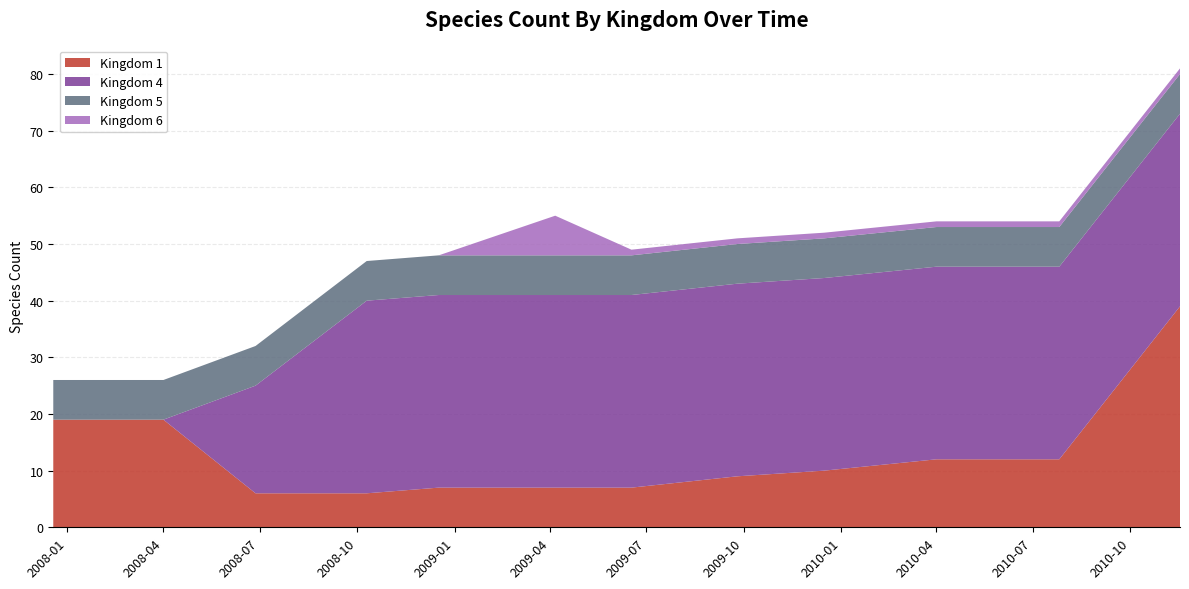

Reading left to right, what are all the values shown in this chart?

Kingdom 1: 19	19	6	6	7	7	7	9	10	12	12	39
Kingdom 4: 0	0	19	34	34	34	34	34	34	34	34	34
Kingdom 5: 7	7	7	7	7	7	7	7	7	7	7	7
Kingdom 6: 0	0	0	0	0	7	1	1	1	1	1	1